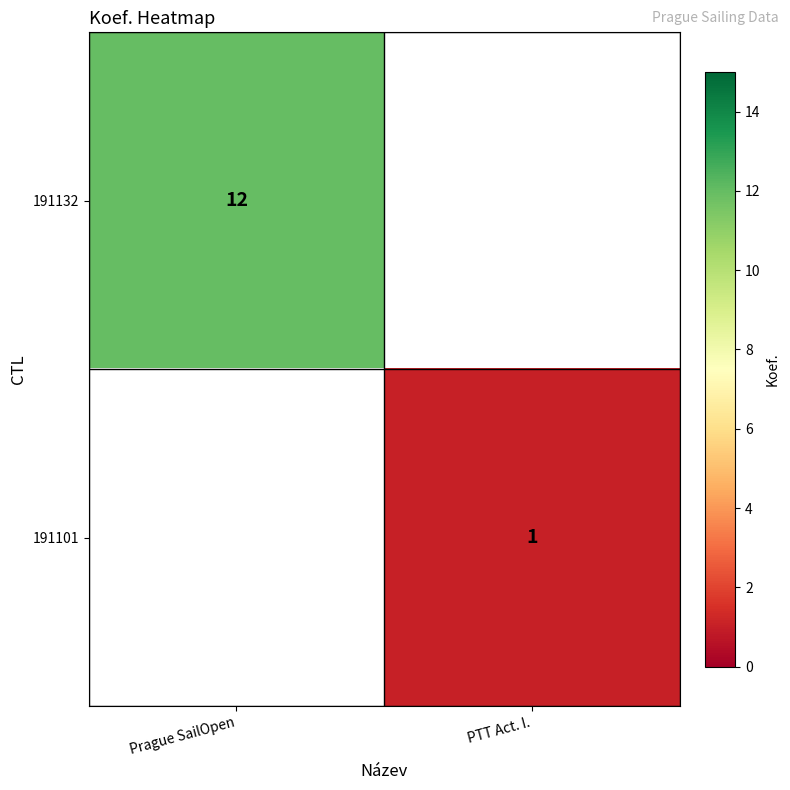

The value of 191132 at Prague SailOpen is 3. True or false?

False